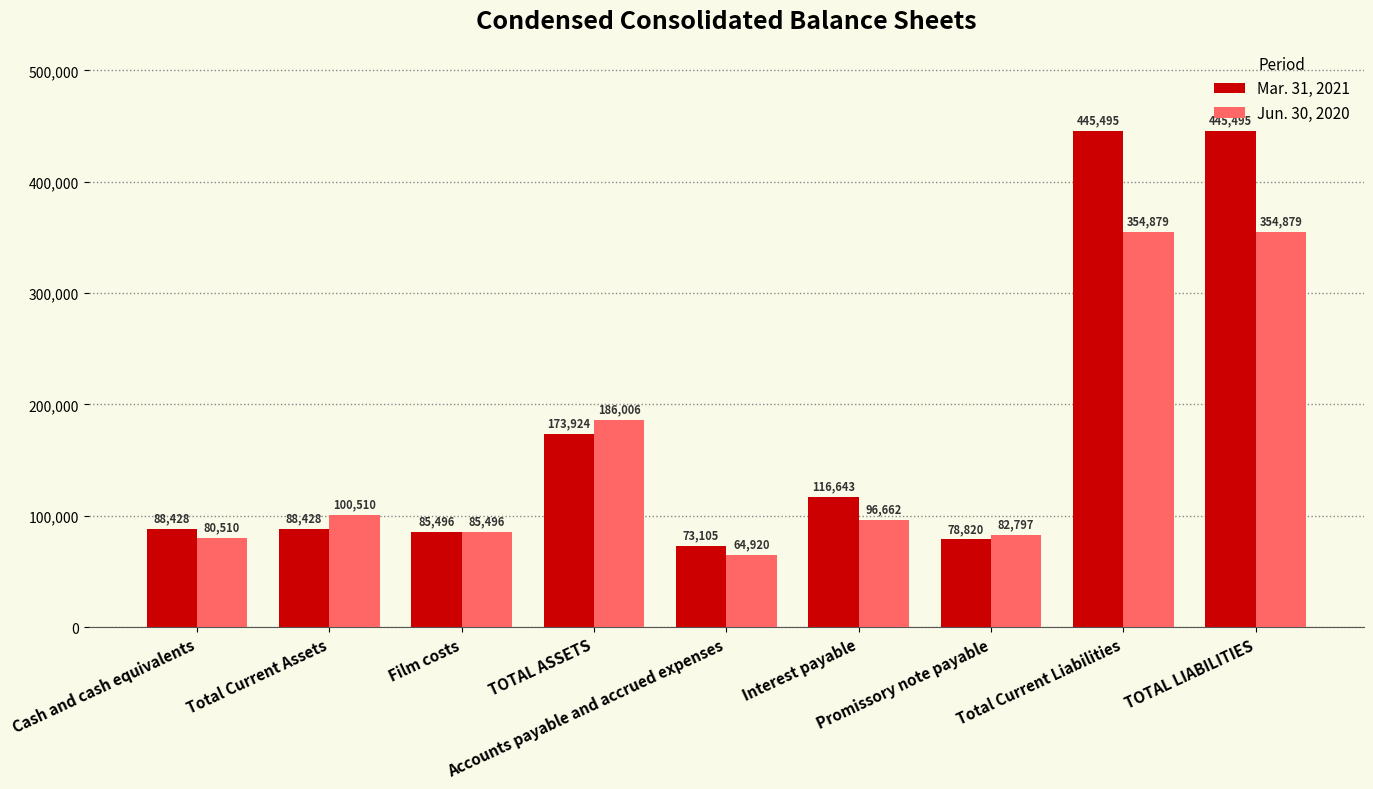

What is the difference between the maximum and minimum values in the Jun. 30, 2020 series?

289959